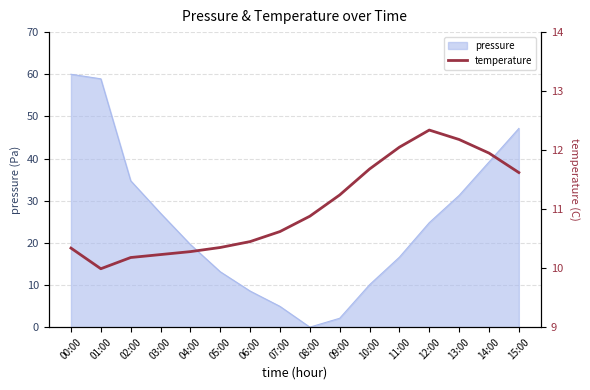

The pressure series shows 4.9 at 07:00. True or false?

True